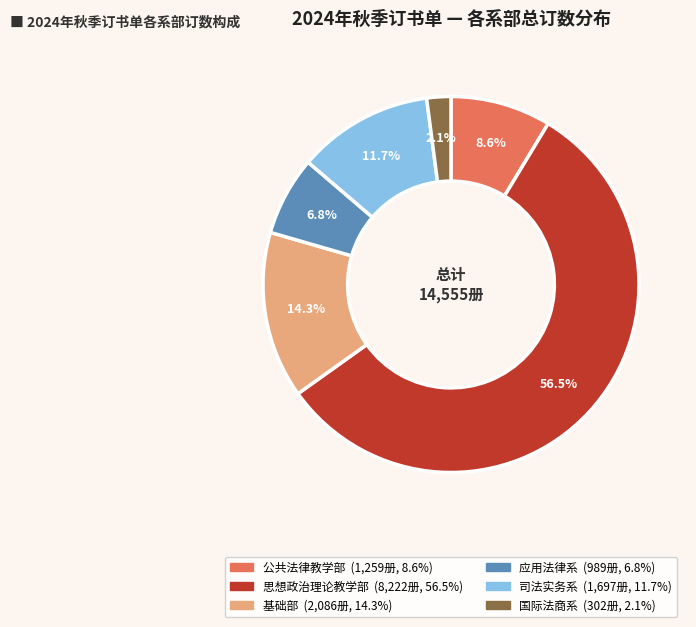

Is there any slice that represents more than half of the pie?

Yes